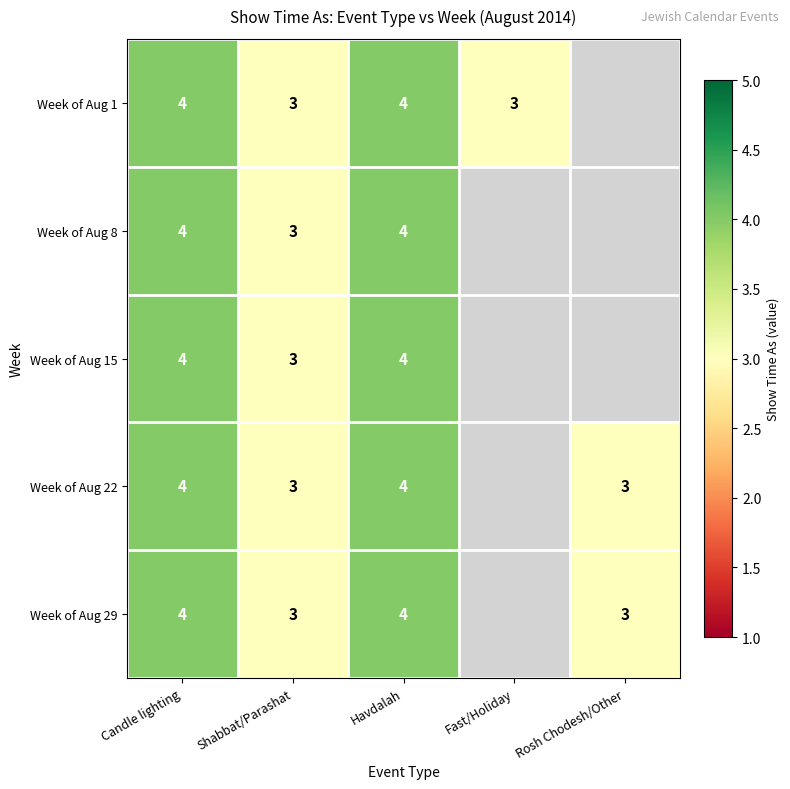

Count the number of categories in the chart.

5